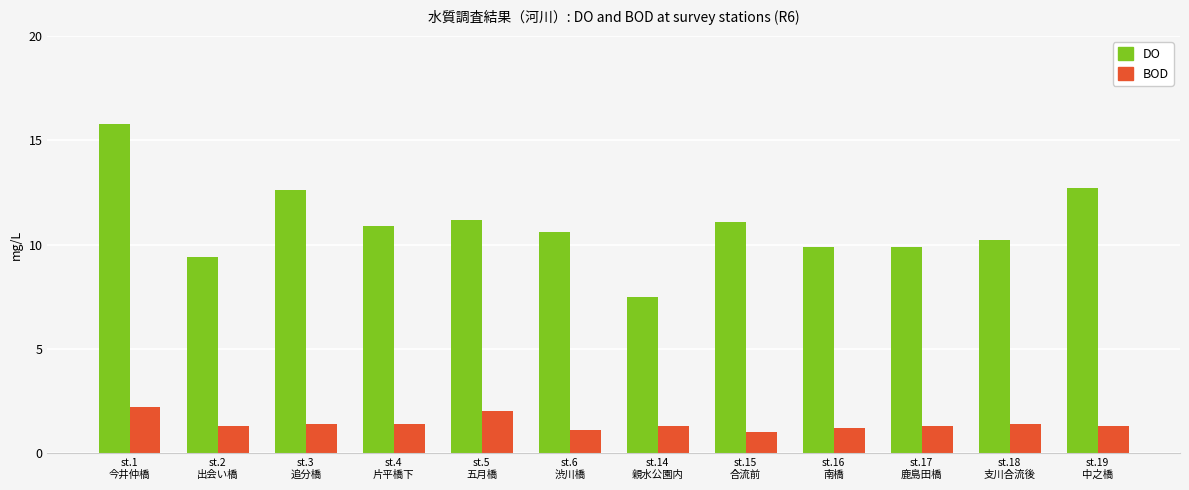

Rank the series by their maximum value, from highest to lowest.

DO, BOD